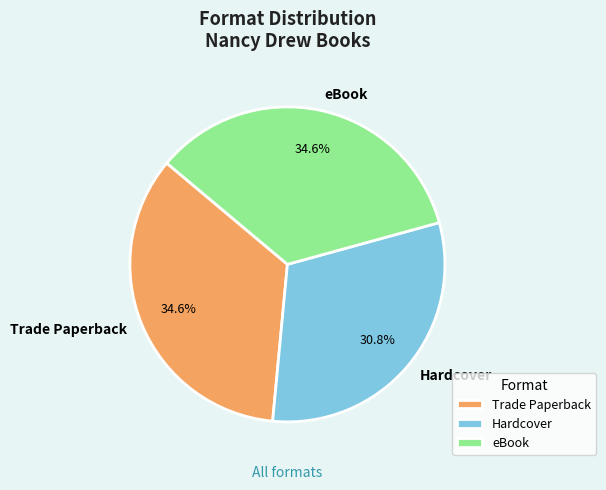

To the nearest percent, what is the difference between the largest and smallest slice percentages?

4%